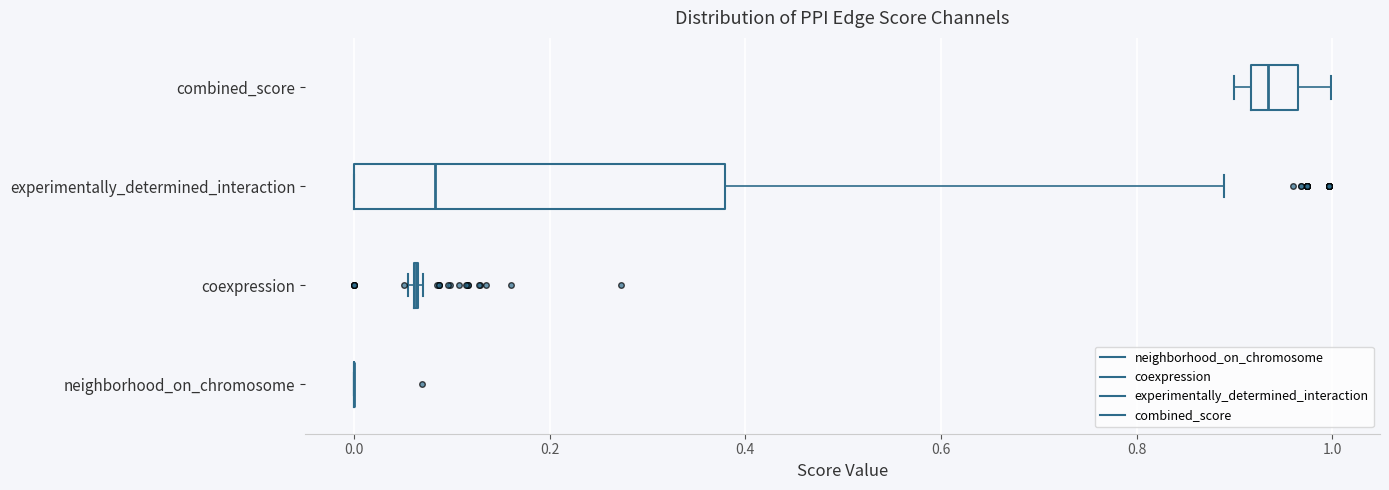

Reading bottom to top, transcribe this box plot: for each box, give where its median line is, the range the box spans, and where its two whiskers end, as read against the x-axis. The values are not printed on the chart, so give them approximately, as read against the axis.

neighborhood_on_chromosome: box collapsed to a line at 0.00, whiskers 0.00 to 0.00
coexpression: box collapsed to a line at 0.06, whiskers 0.06 to 0.08
experimentally_determined_interaction: median 0.08, box 0.00 to 0.38, whiskers 0.00 to 0.88
combined_score: median 0.94, box 0.92 to 0.96, whiskers 0.90 to 1.00